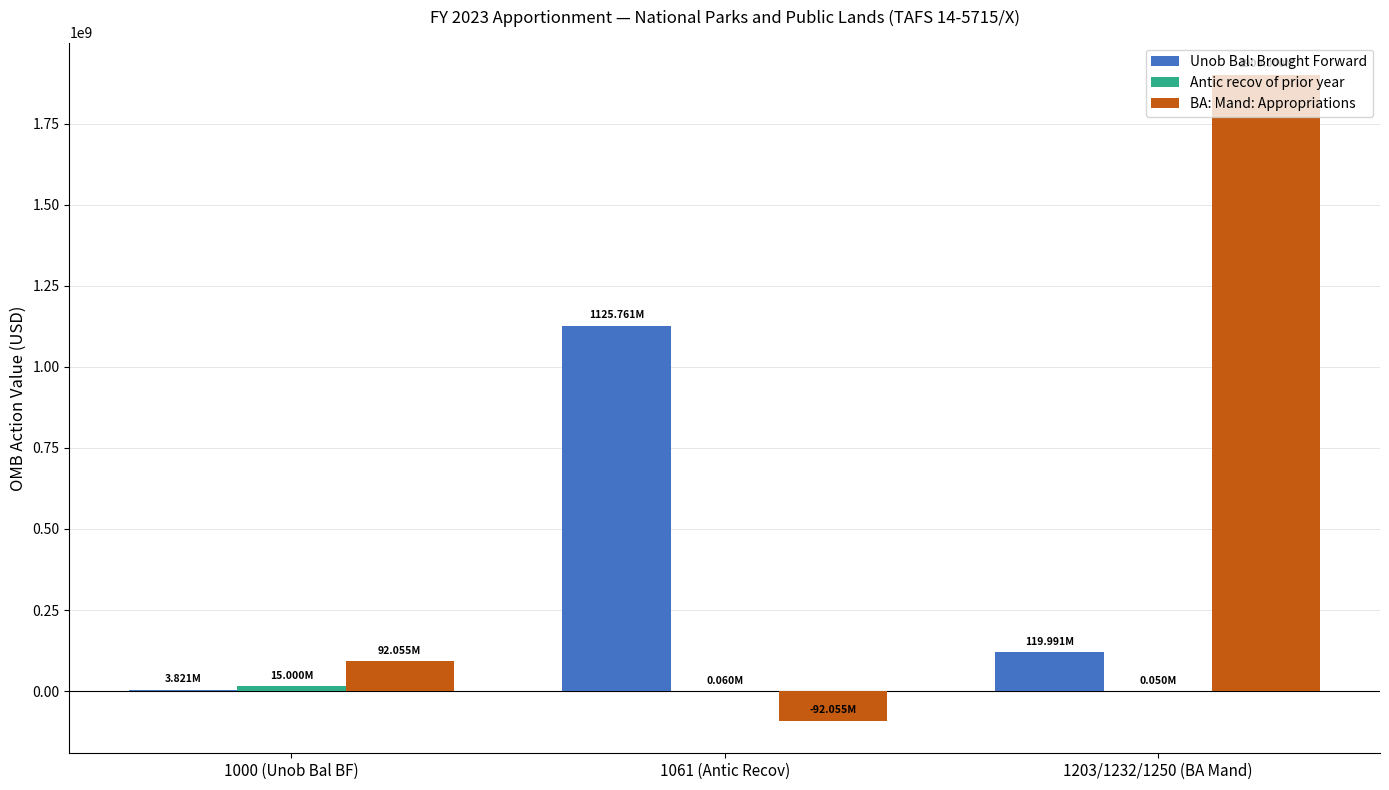

Which series has the largest total across all categories?

BA: Mand: Appropriations